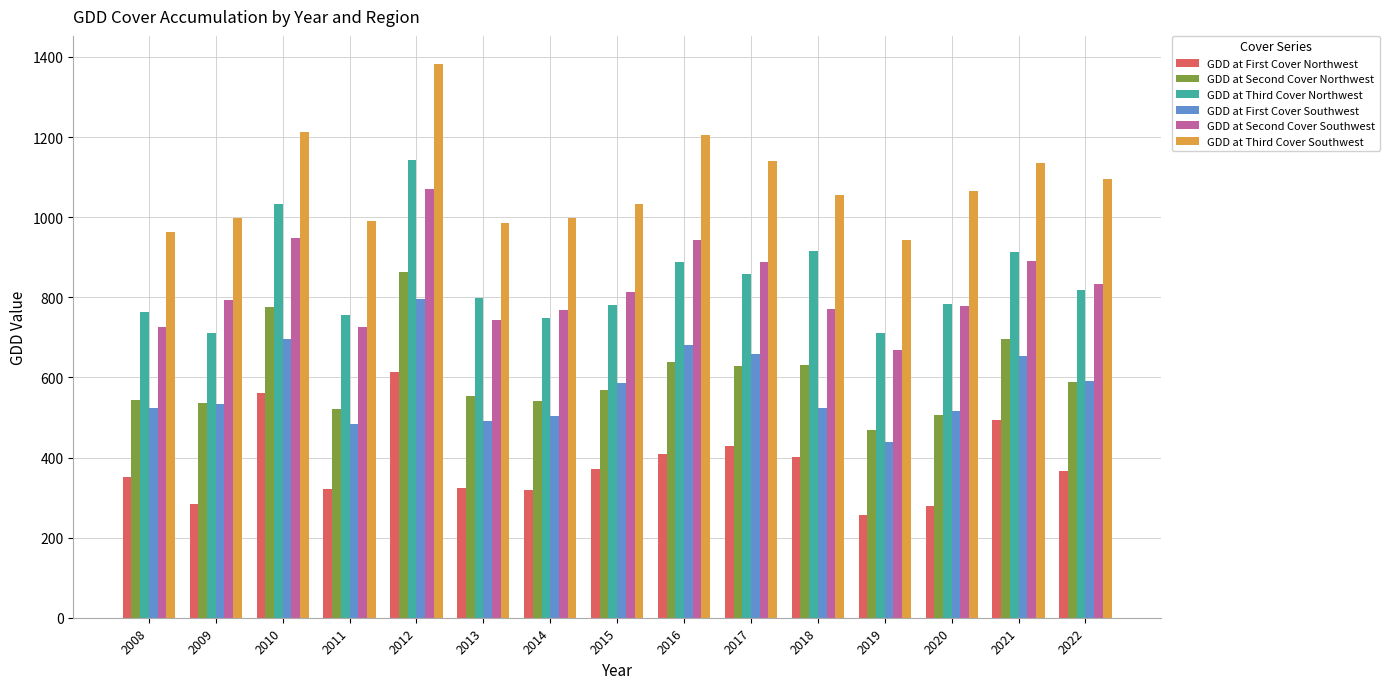

What is the maximum value shown in the chart?

1383.4